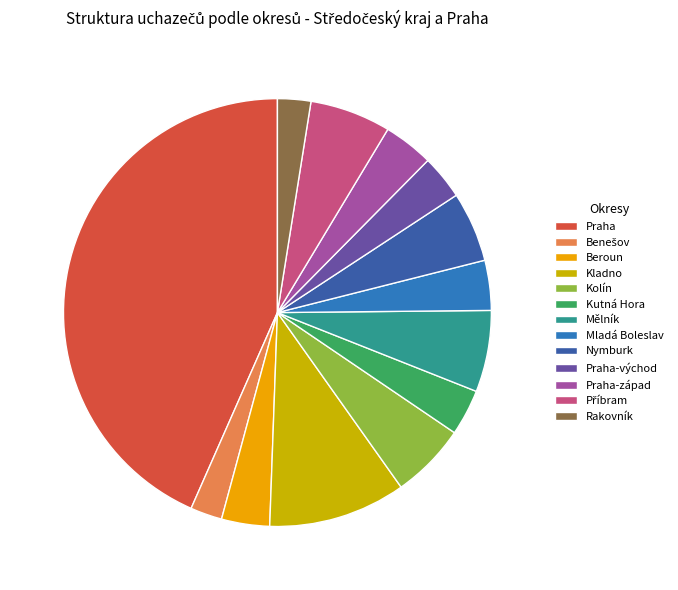

How many slices are in this pie chart?

13